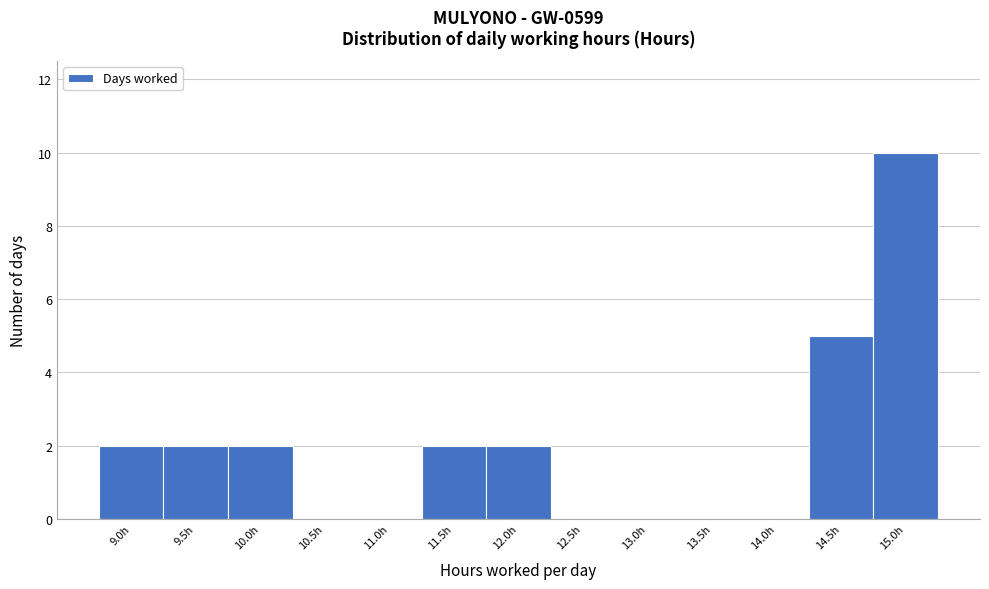

Reading left to right, what are all the values shown in this chart?

9.0h=2	9.5h=2	10.0h=2	10.5h=0	11.0h=0	11.5h=2	12.0h=2	12.5h=0	13.0h=0	13.5h=0	14.0h=0	14.5h=5	15.0h=10